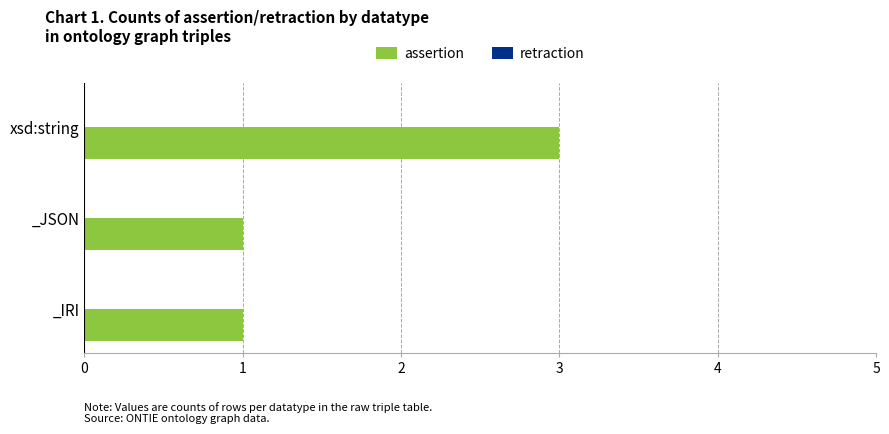

What is the sum of the values at xsd:string and _JSON?

4